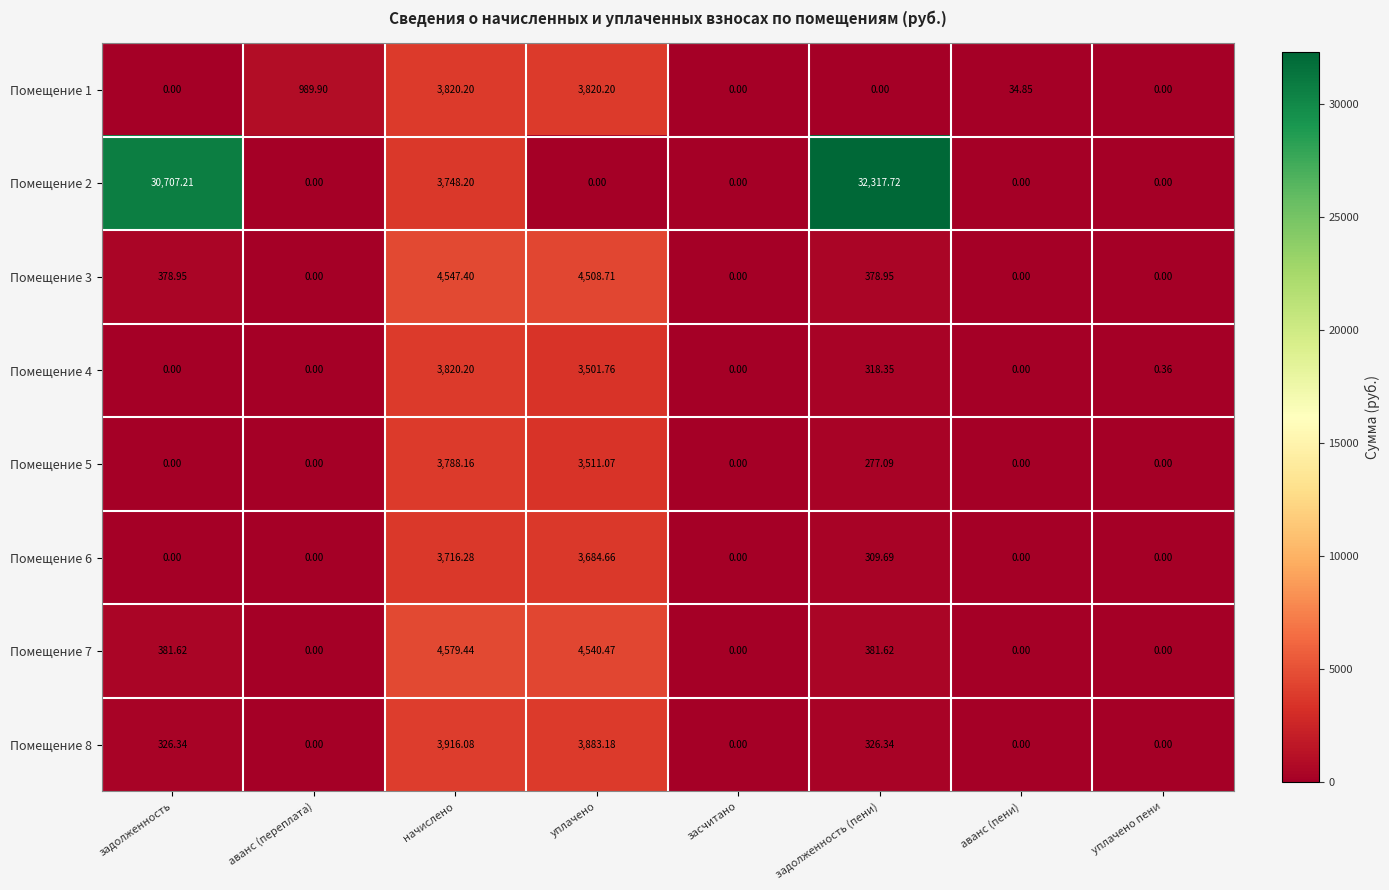

At which category is the sum across all series the highest?

задолженность (пени)